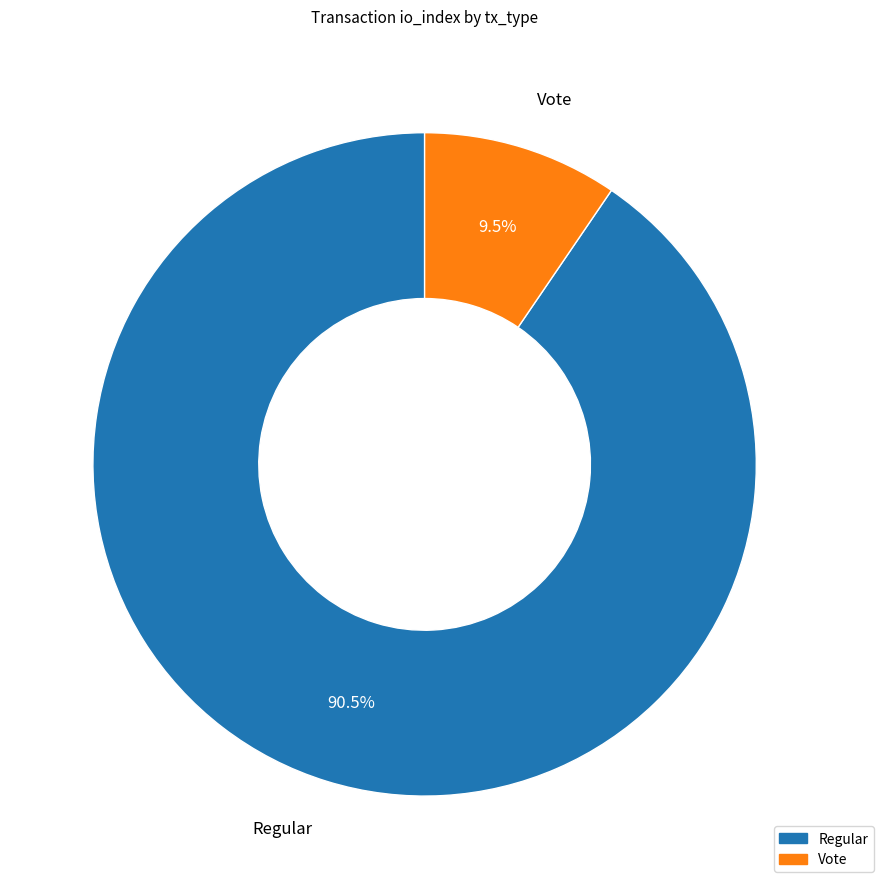

What is the ratio of the value at Regular to the value at Vote?

9.5